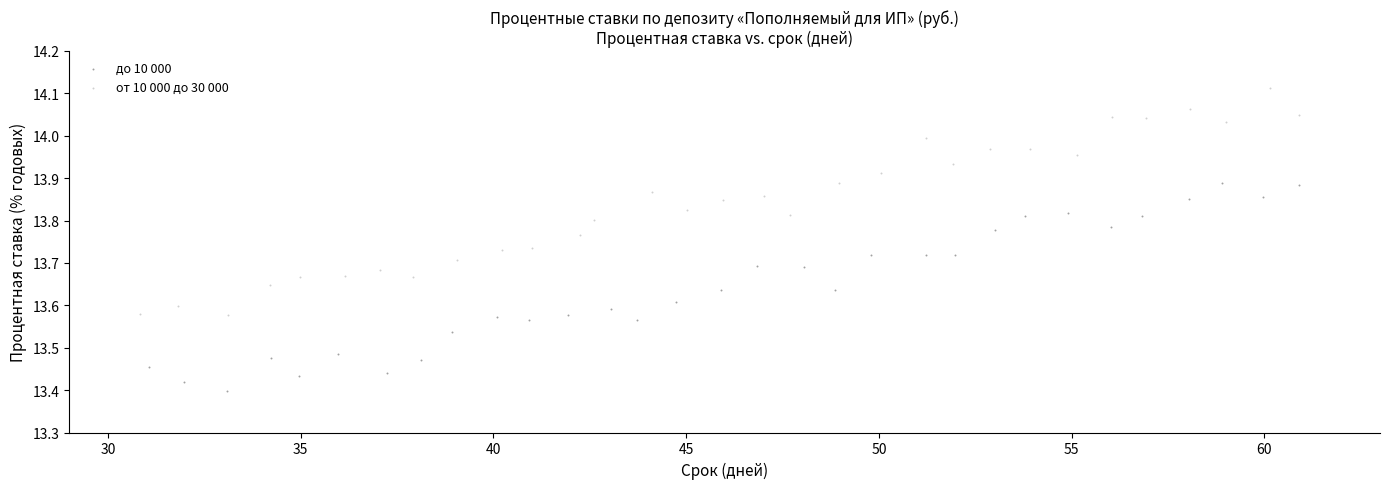

Which series reaches the minimum Y coordinate?

до 10 000